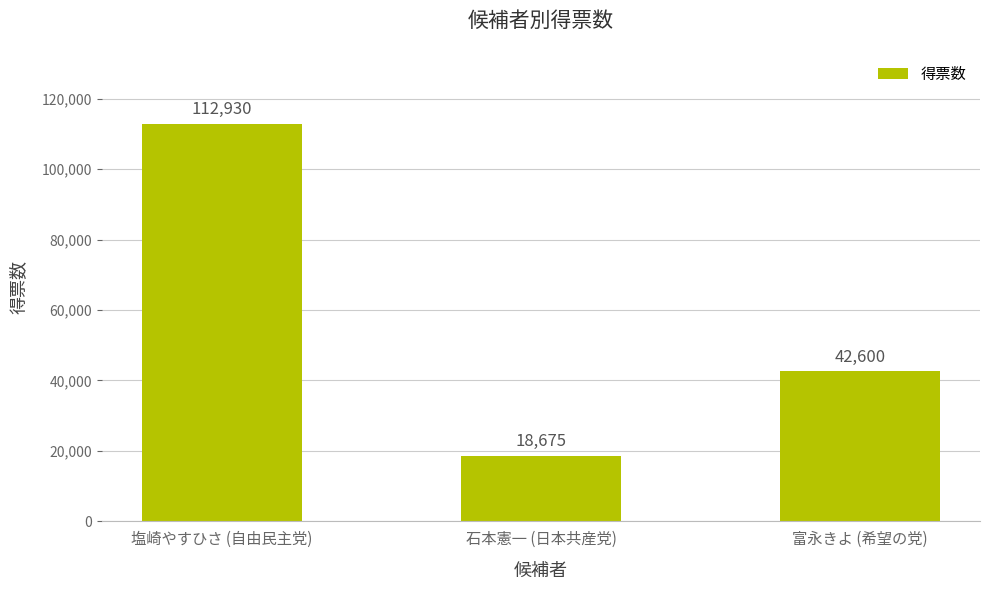

What is the value of the 3rd bar from the left?

42600